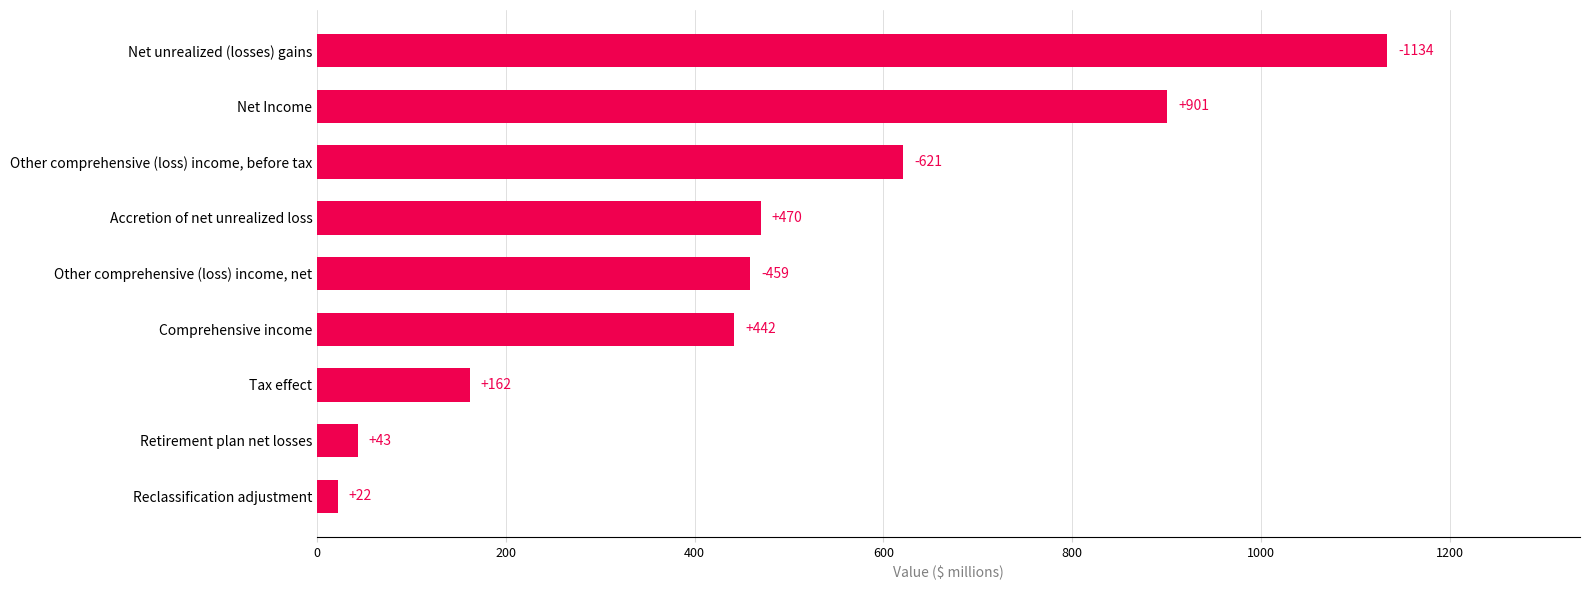

What is the ratio of the value at Tax effect to the value at Other comprehensive (loss) income, net?

0.4